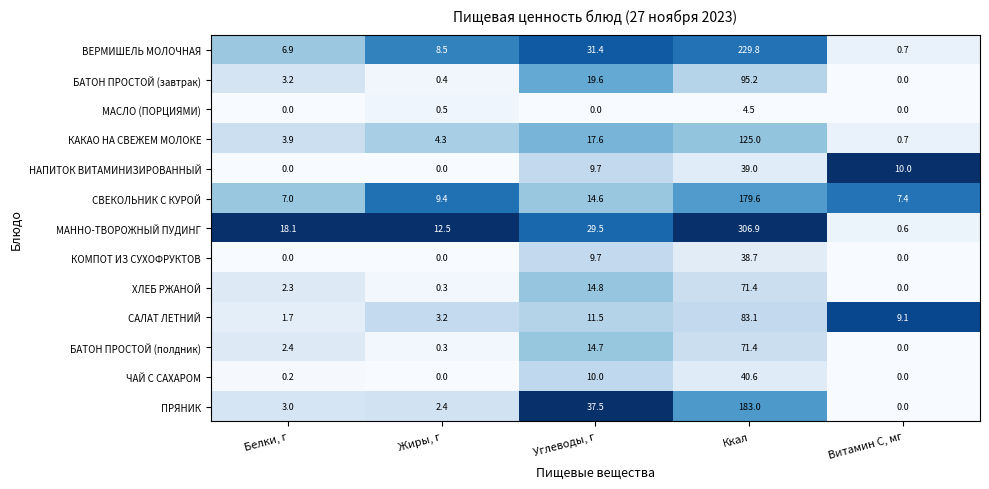

True or false: КАКАО НА СВЕЖЕМ МОЛОКЕ has a value of 1.6 at Жиры, г.

False